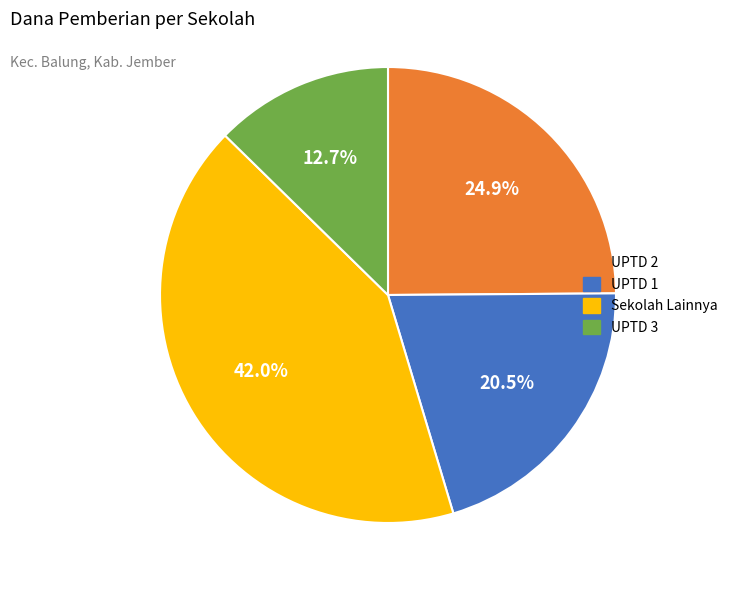

Between UPTD 3 and UPTD 2, which is larger?

UPTD 2